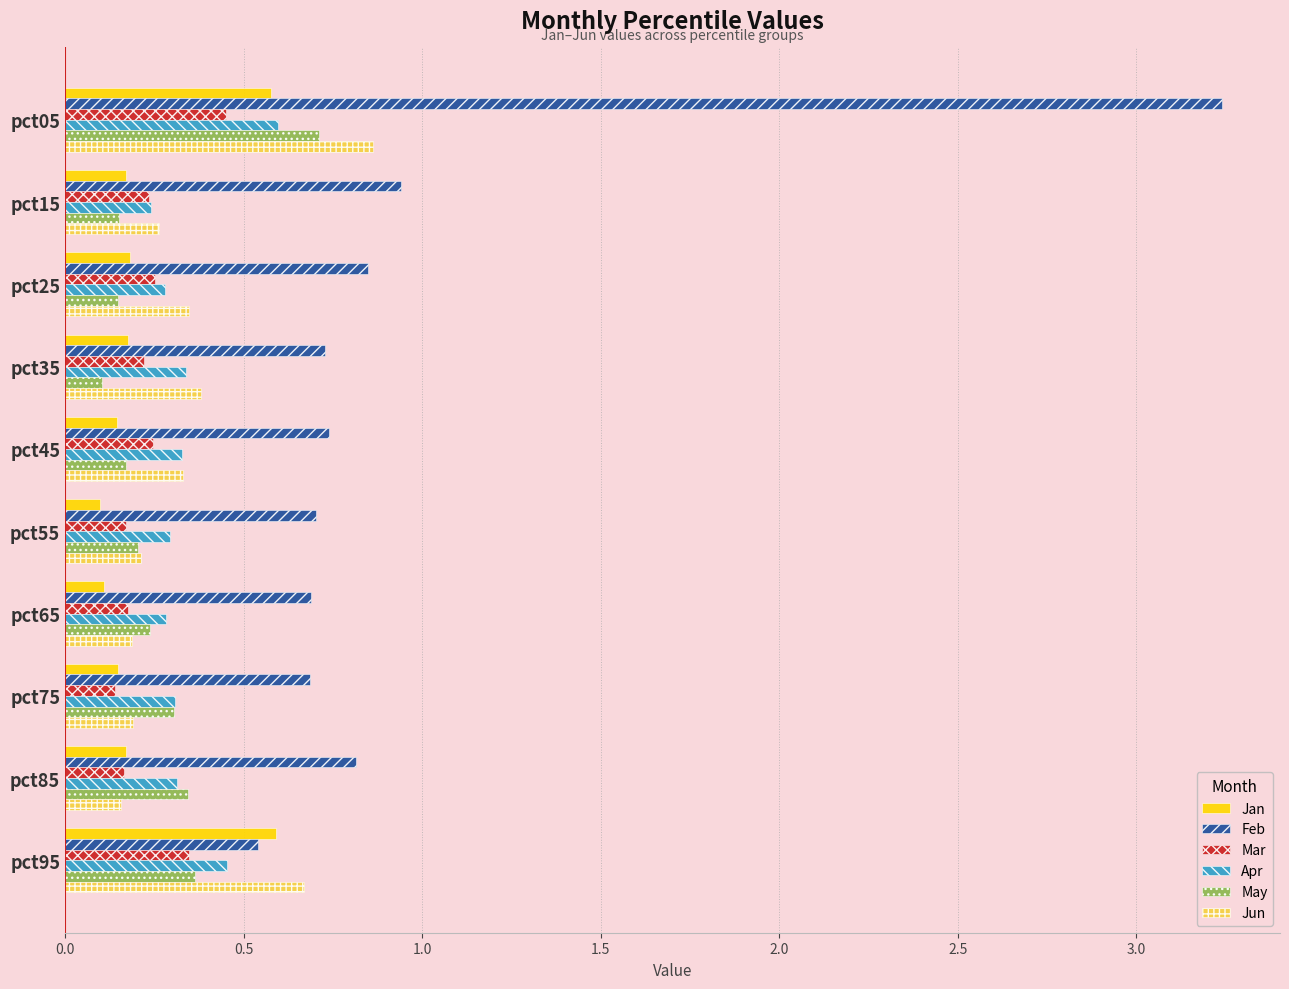

What is the sum of the Jun values at pct35 and pct75?

0.6